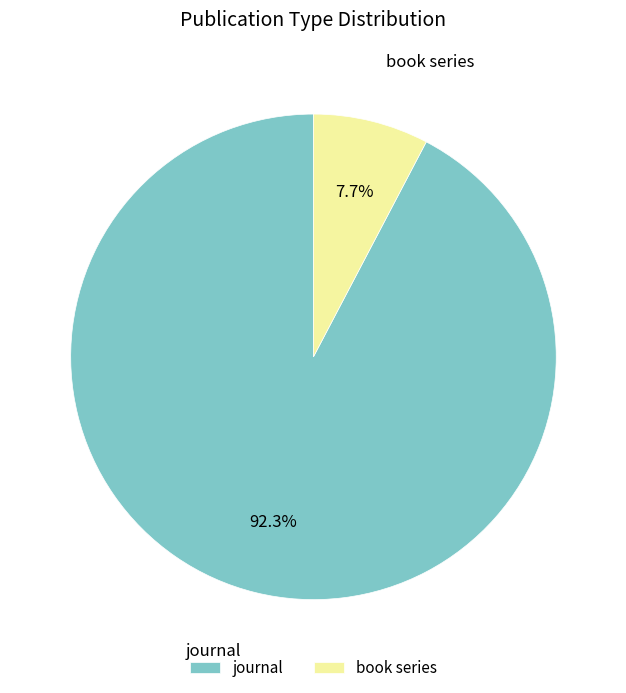

Does any single category account for the majority?

Yes